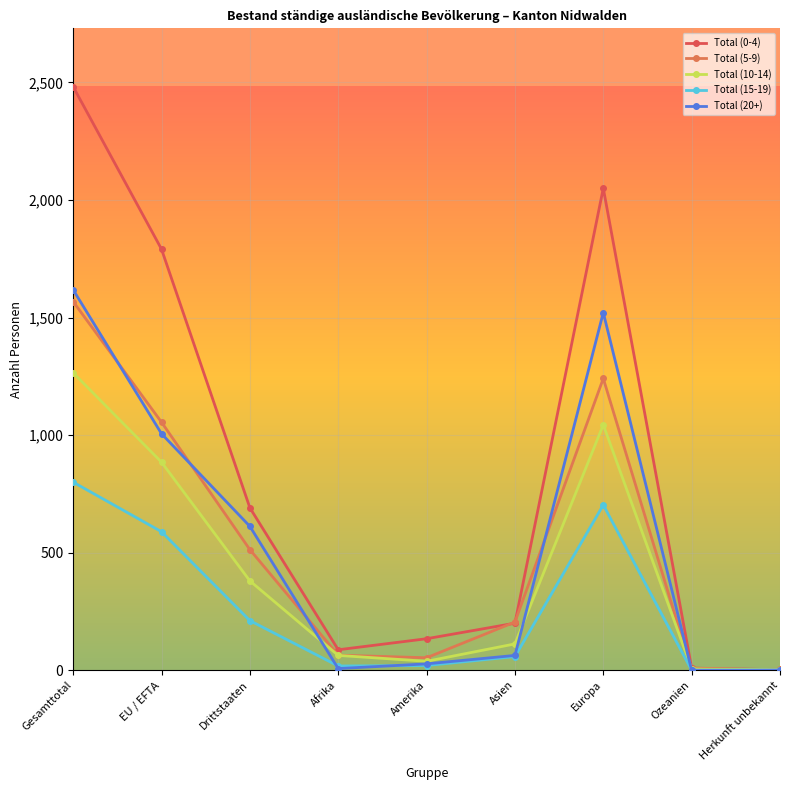

What is the difference between the Total (0-4) values at EU / EFTA and Herkunft unbekannt?

1789